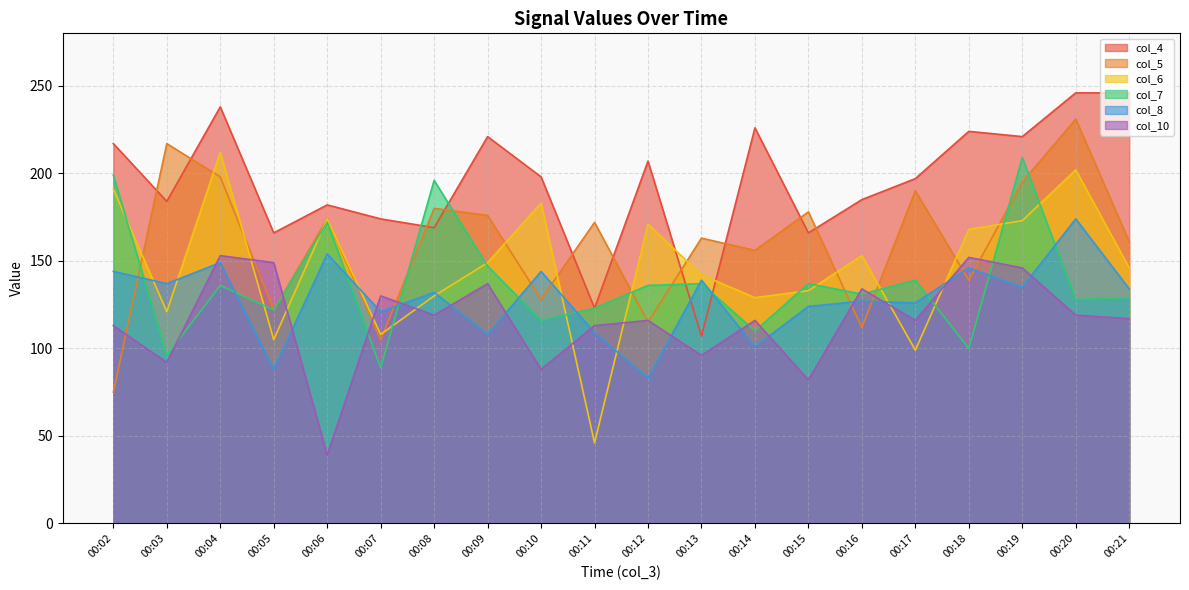

Does the chart display data point markers on the line(s)?

No